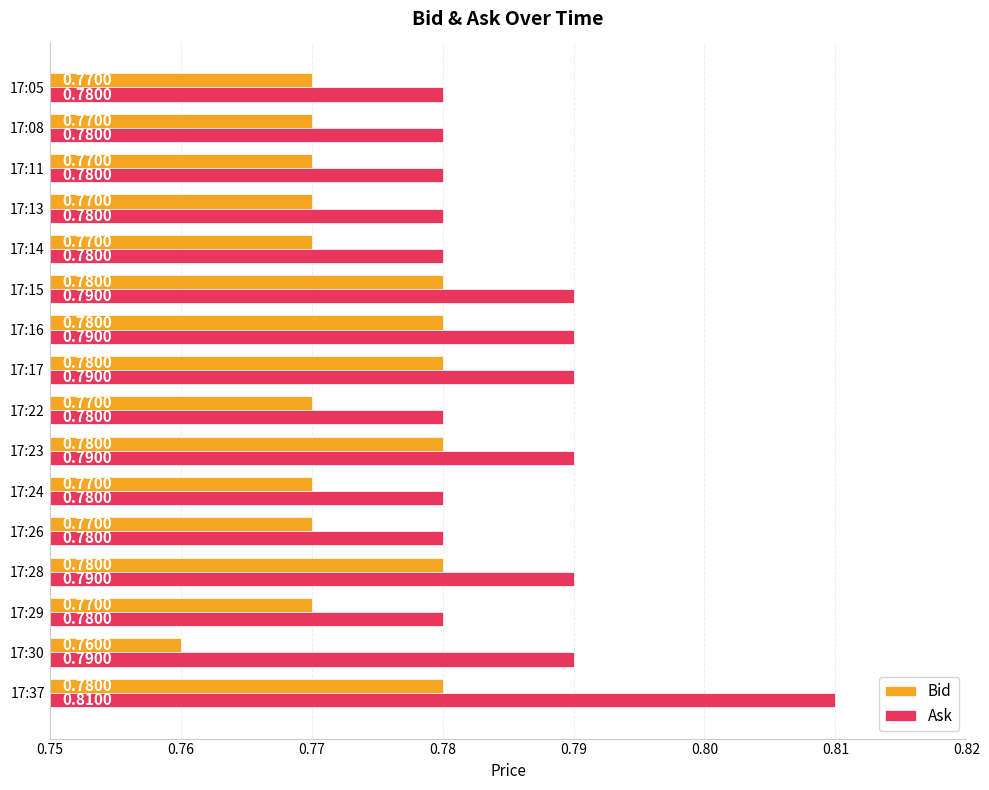

List the series in order of their peak value, highest first.

Ask, Bid